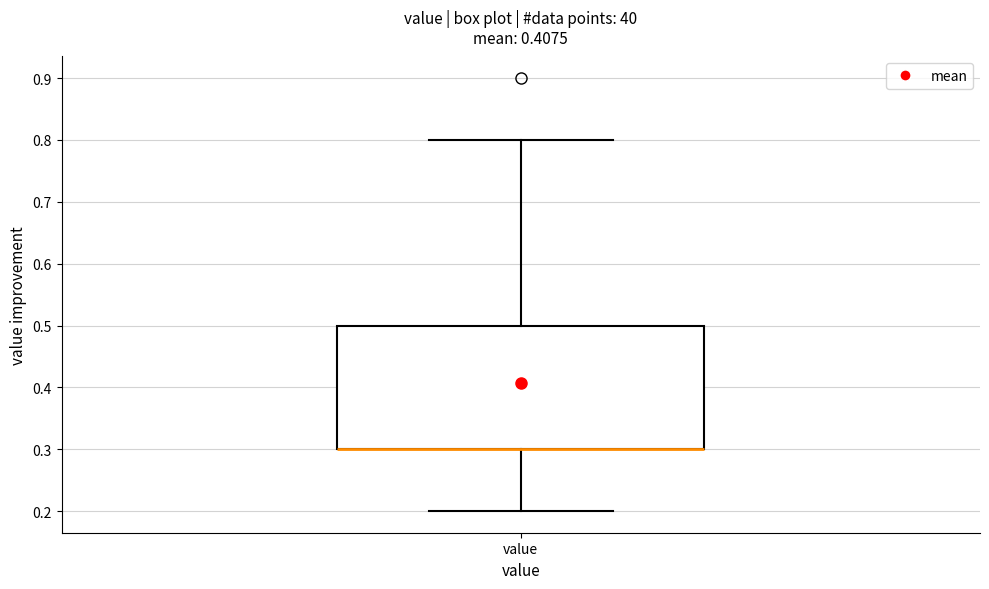

Where is the lower edge of the box for value on the y-axis? The values are not printed on the chart, so give them approximately, as read against the axis.

0.3